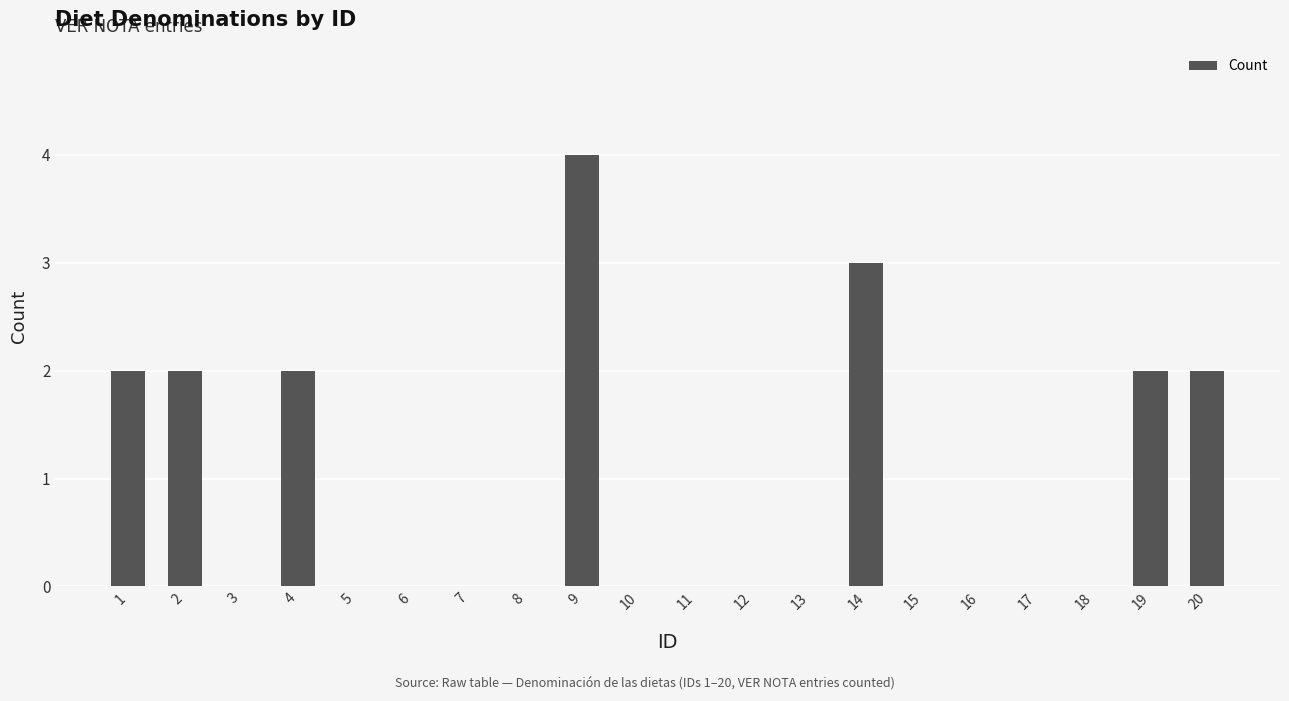

Which category has the highest value across all series?

9